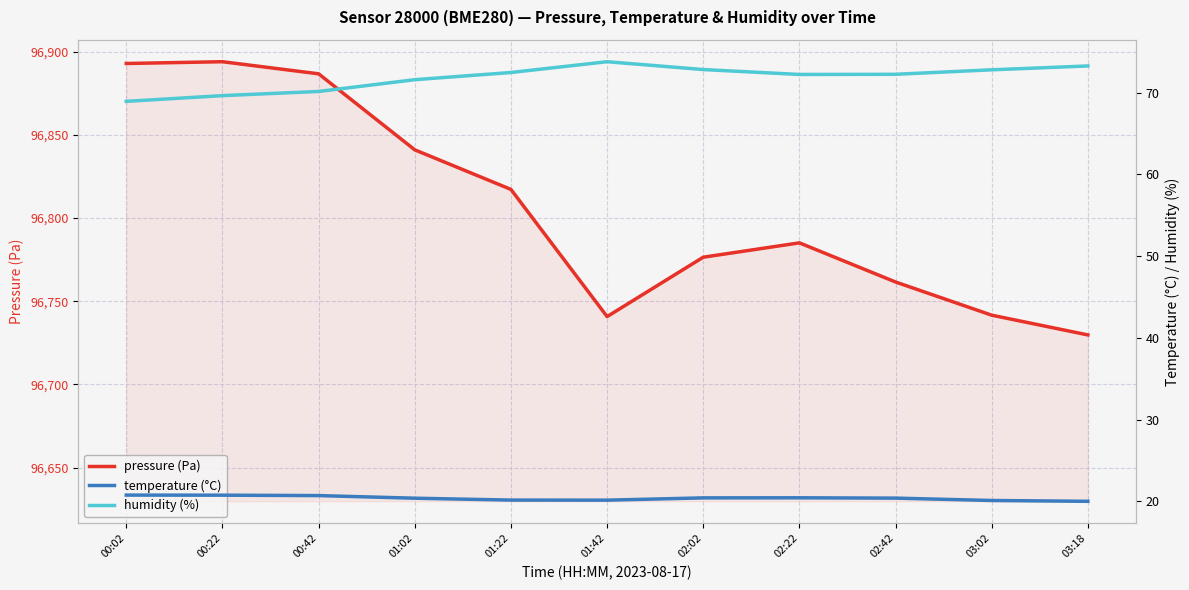

True or false: pressure (Pa) has more than 2 points higher than both neighbors.

False